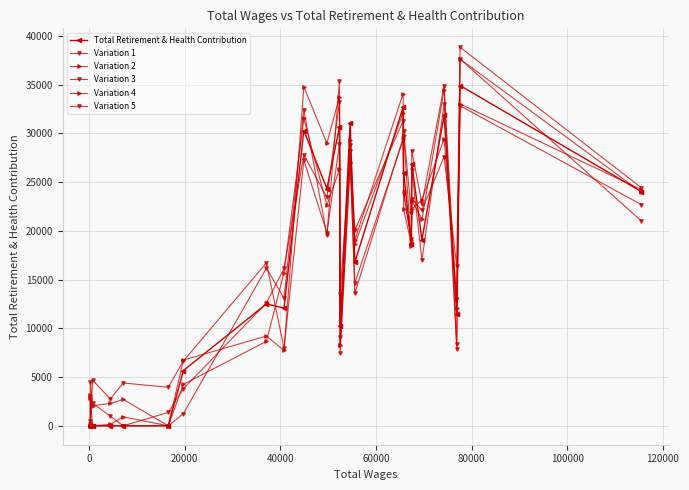

How many categories are shown in the chart?

24